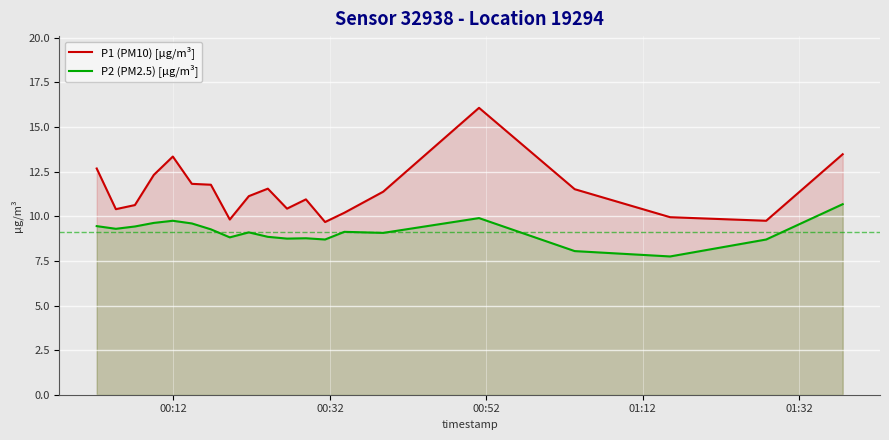

Which series has the widest spread of values?

P1 (PM10) [µg/m³]